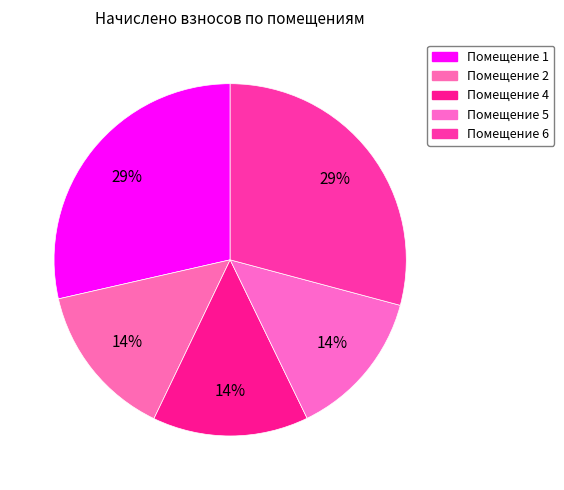

Which category has the smallest portion of the pie?

5